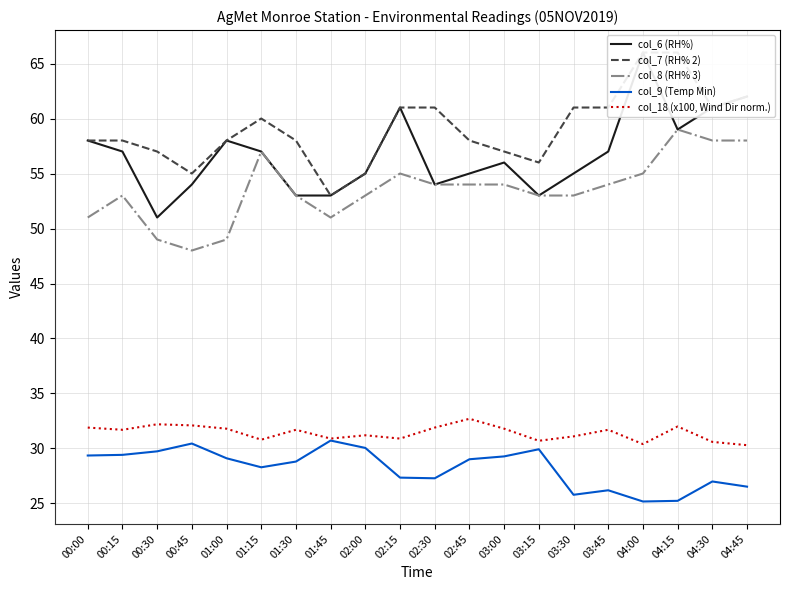

Between 01:15 and 02:15, which series saw the biggest shift?

col_6 (RH%)